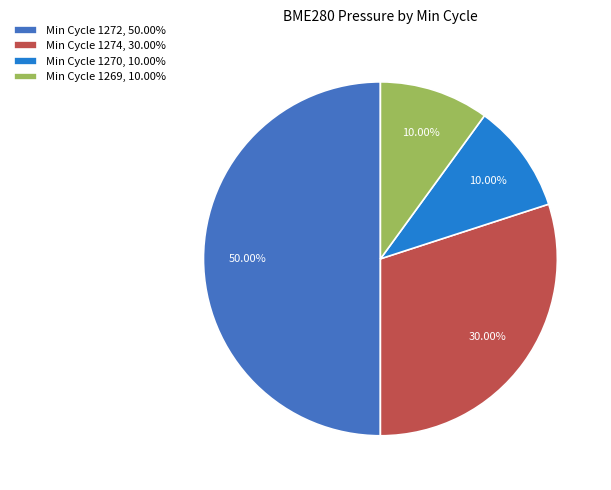

Does Min Cycle 1274, 30.00% account for over 50% of the chart?

No